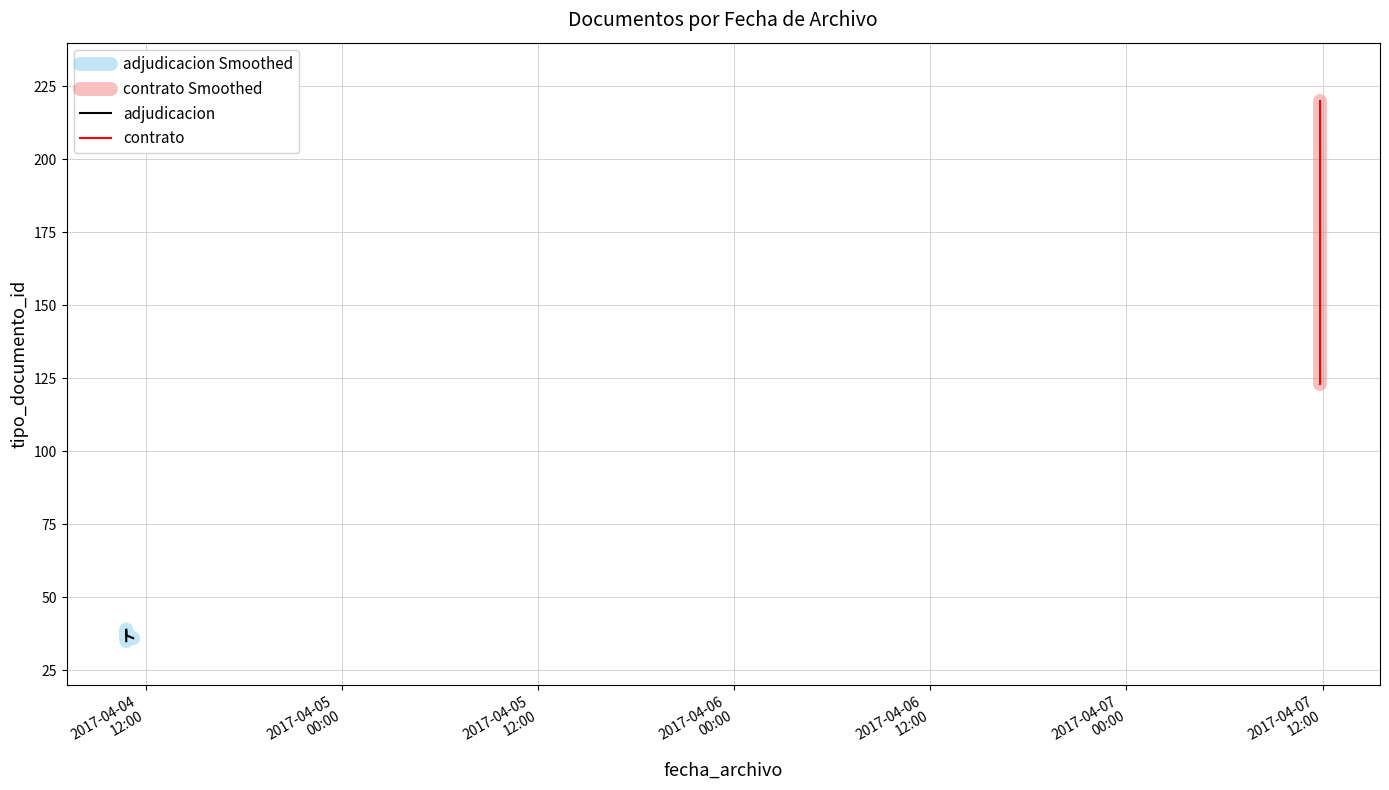

What is the maximum value shown in the chart?

220